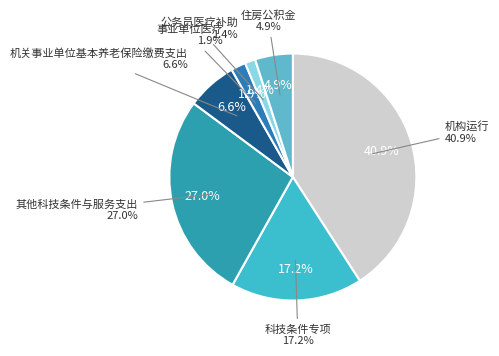

Which has a higher value, 公务员医疗补助 or 事业单位医疗?

事业单位医疗